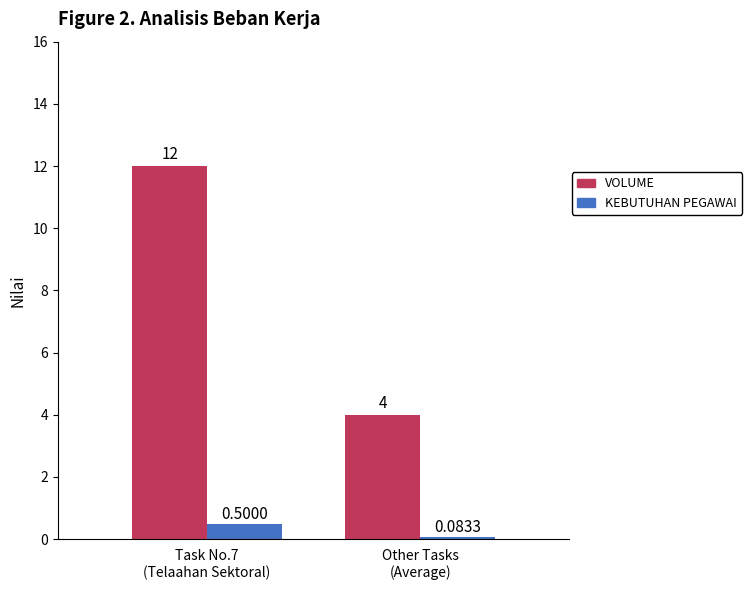

Which series has the widest spread of values?

VOLUME